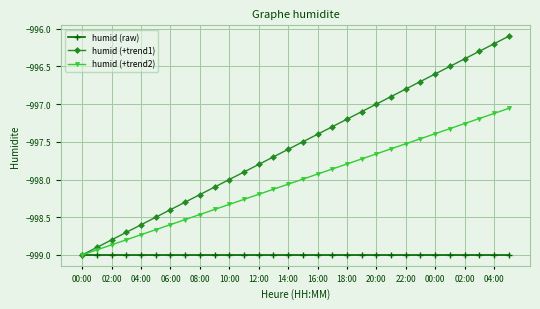

List the series in order of their peak value, lowest first.

humid (raw), humid (+trend2), humid (+trend1)